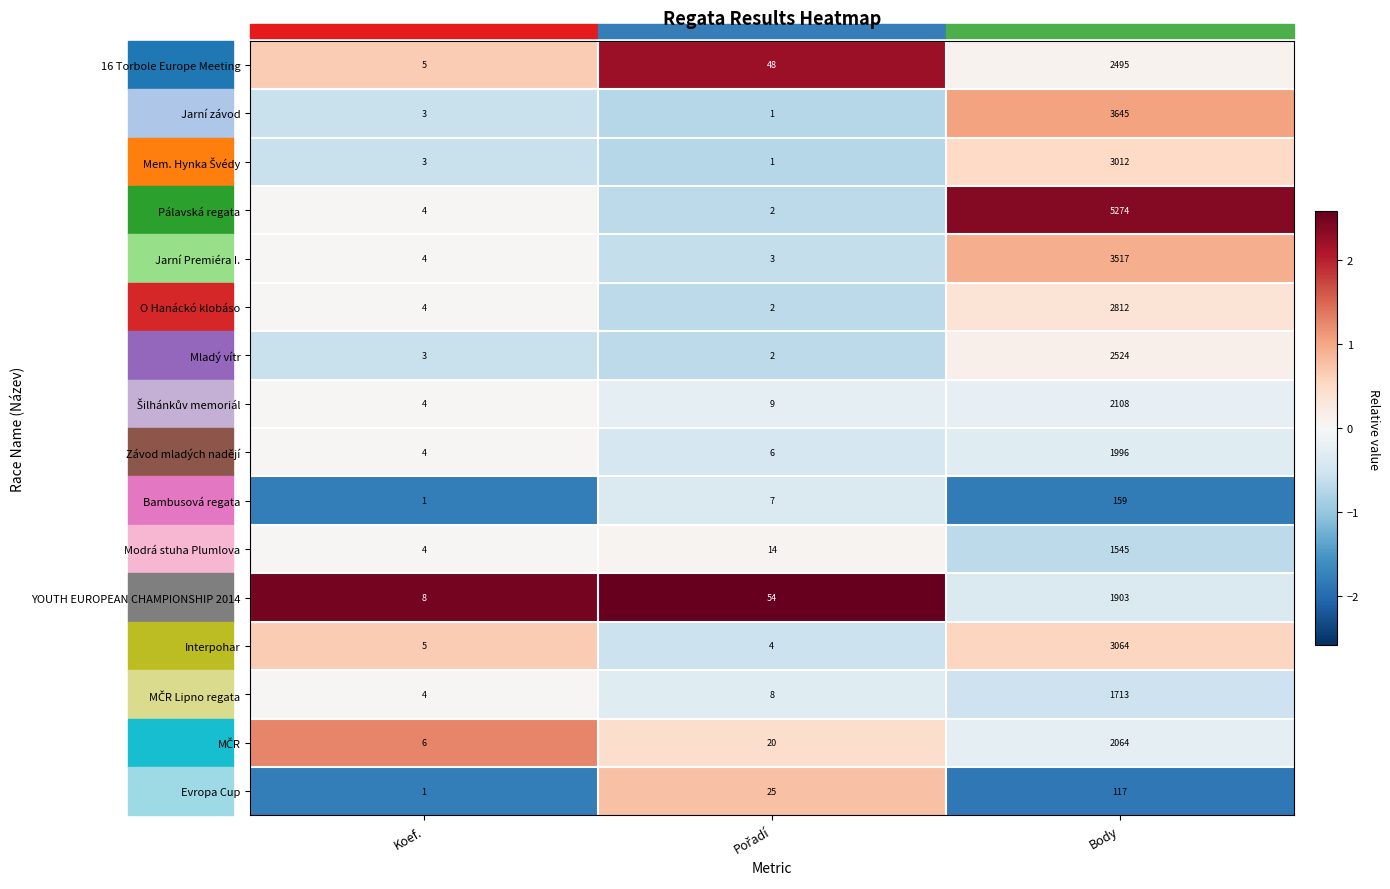

Which series has the widest spread of values?

Pálavská regata